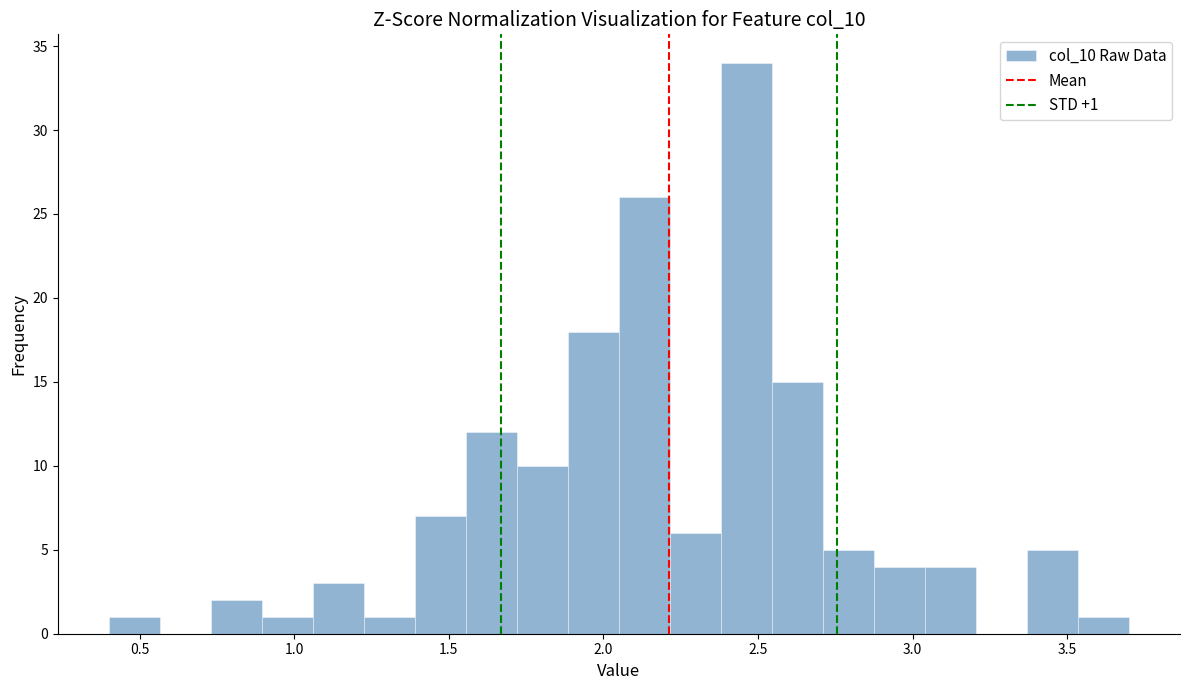

Read against the x-axis, roughly where is the centre of the tallest bar?

2.45